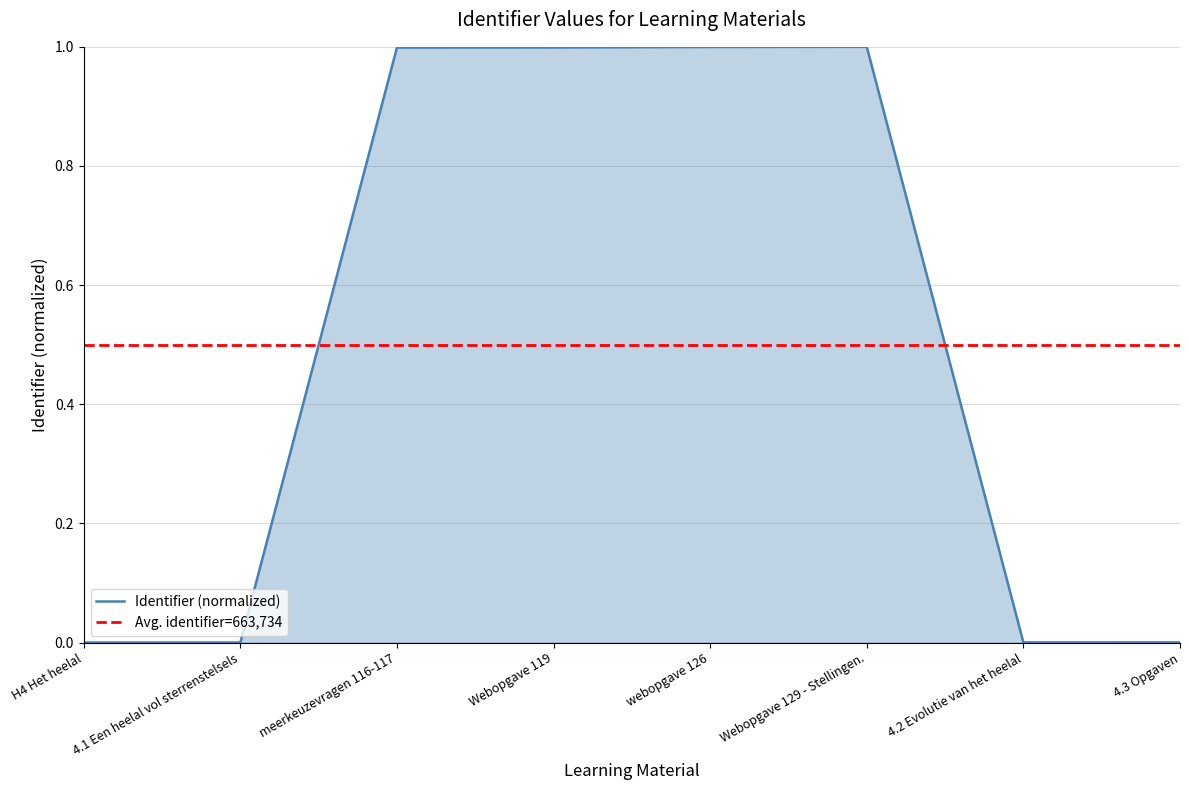

The value at webopgave 126 is 0.3. True or false?

False